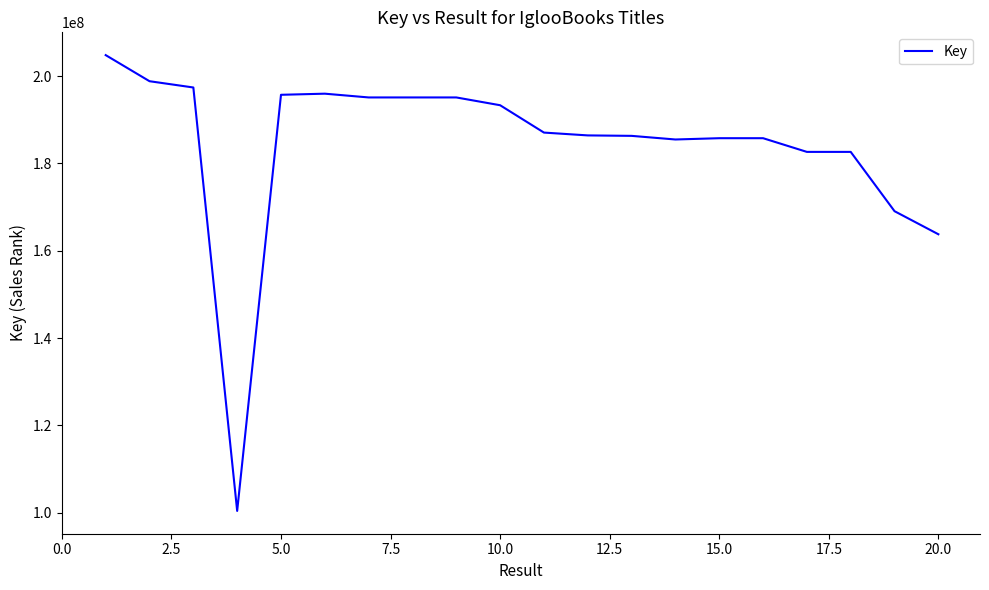

What is the greatest value displayed?

204799090